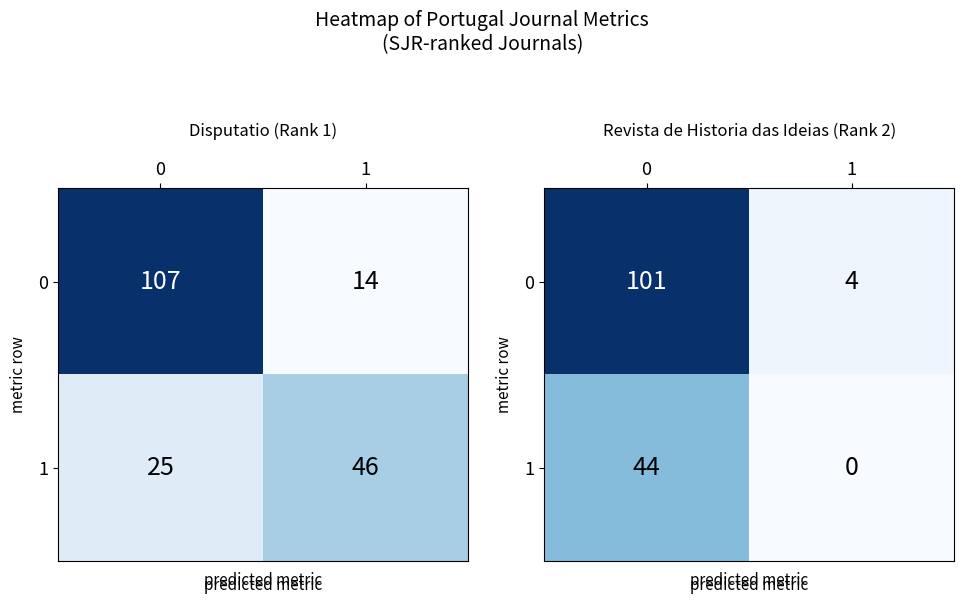

Read the row_0 value at 0, to the nearest 5.

100